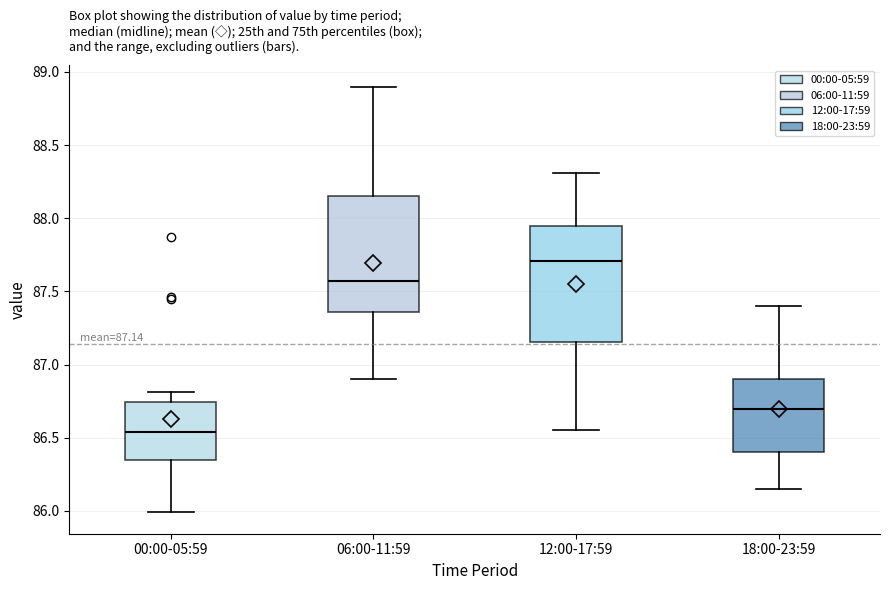

Which box has the highest median line?

12:00-17:59